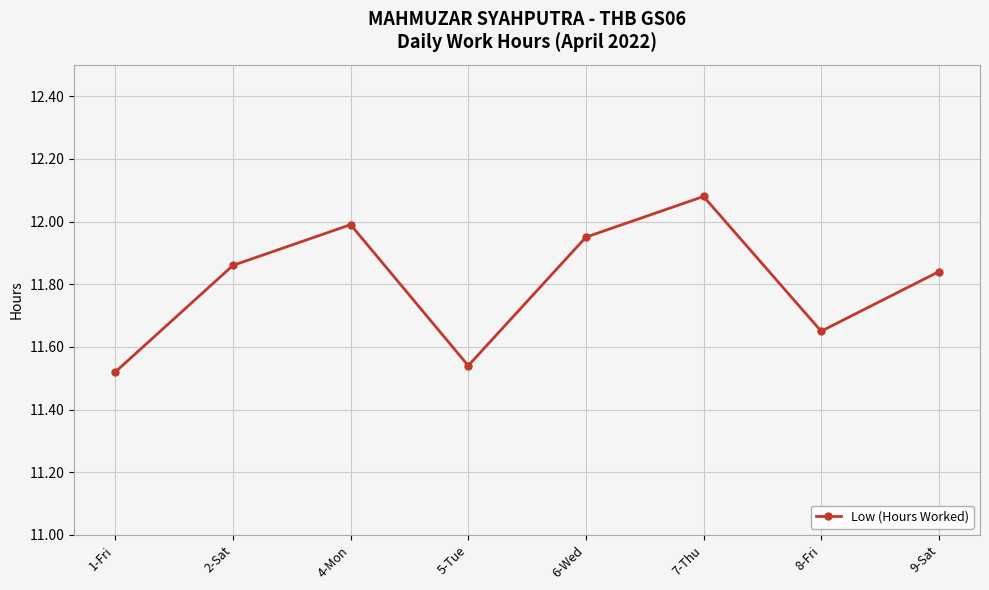

What is the sum of all values?

94.4